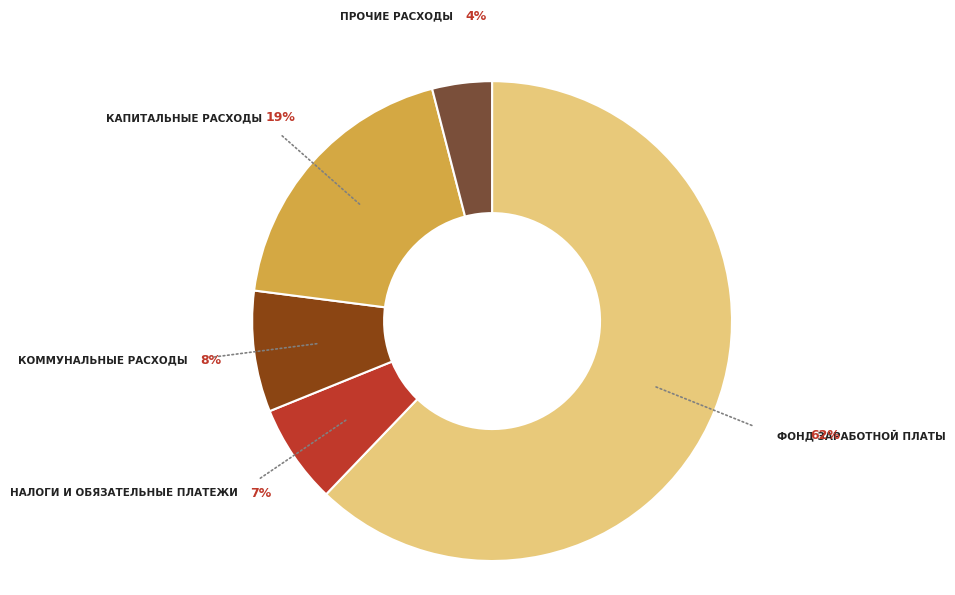

Does any single category account for the majority?

Yes